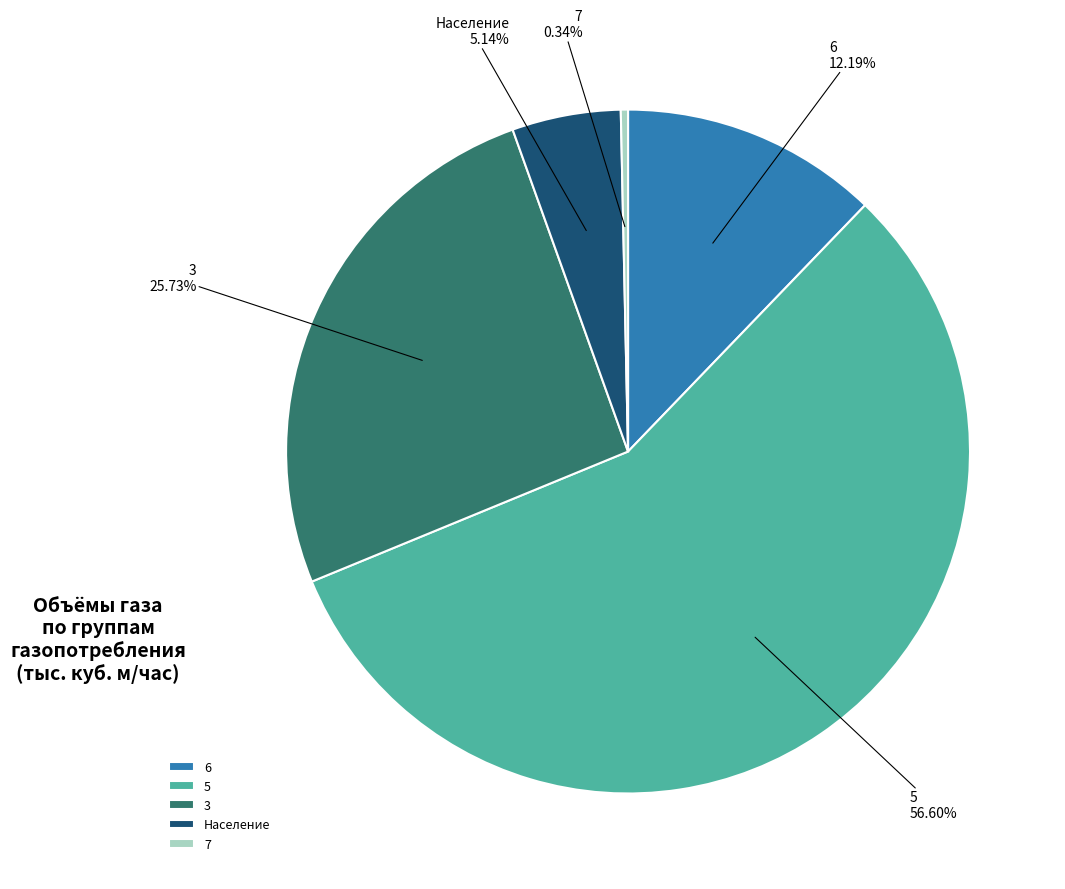

Which slice is the largest?

5